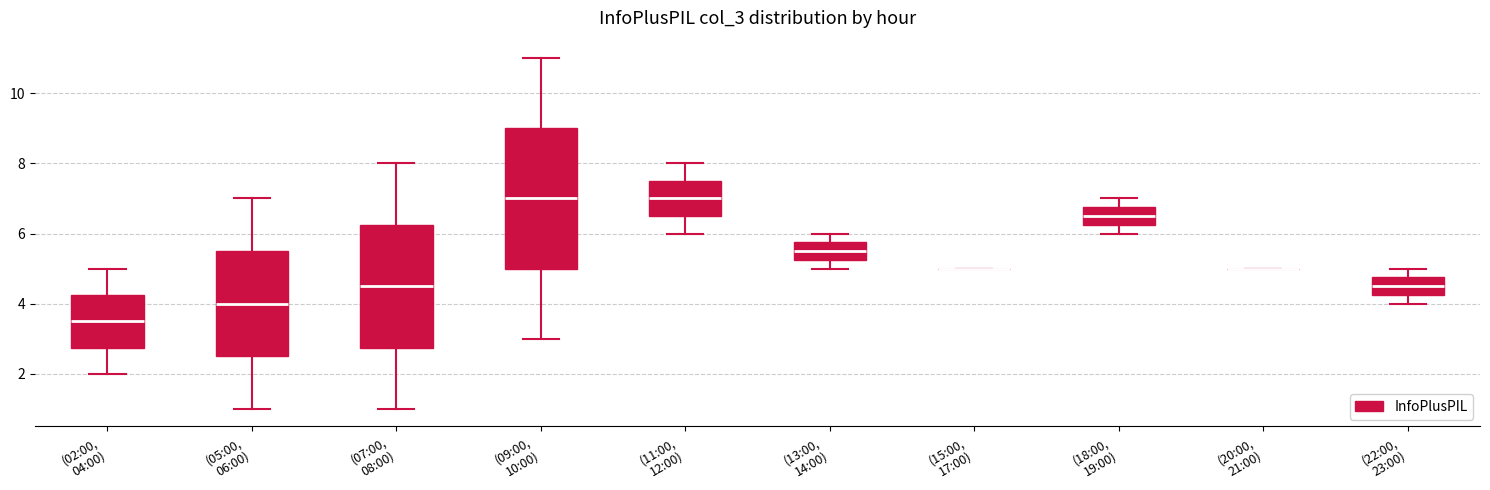

Reading left to right, transcribe this box plot: for each box, give where its median line is, the range the box spans, and where its two whiskers end, as read against the y-axis. The values are not printed on the chart, so give them approximately, as read against the axis.

(02:00, 04:00): median 3.6, box 2.8 to 4.2, whiskers 2.0 to 5.0
(05:00, 06:00): median 4.0, box 2.6 to 5.6, whiskers 1.0 to 7.0
(07:00, 08:00): median 4.6, box 2.8 to 6.2, whiskers 1.0 to 8.0
(09:00, 10:00): median 7.0, box 5.0 to 9.0, whiskers 3.0 to 11.0
(11:00, 12:00): median 7.0, box 6.6 to 7.6, whiskers 6.0 to 8.0
(13:00, 14:00): median 5.6, box 5.2 to 5.8, whiskers 5.0 to 6.0
(15:00, 17:00): box collapsed to a line at 5.0, whiskers 5.0 to 5.0
(18:00, 19:00): median 6.6, box 6.2 to 6.8, whiskers 6.0 to 7.0
(20:00, 21:00): box collapsed to a line at 5.0, whiskers 5.0 to 5.0
(22:00, 23:00): median 4.6, box 4.2 to 4.8, whiskers 4.0 to 5.0